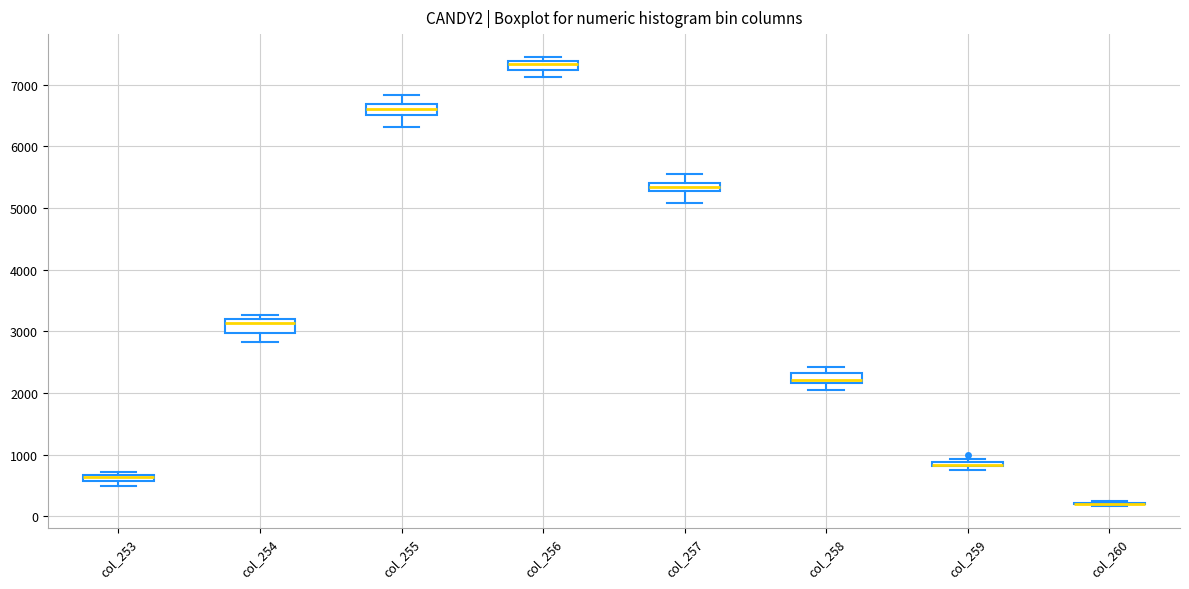

Where does the lower whisker of the box for col_255 end on the y-axis? The values are not printed on the chart, so give them approximately, as read against the axis.

6300